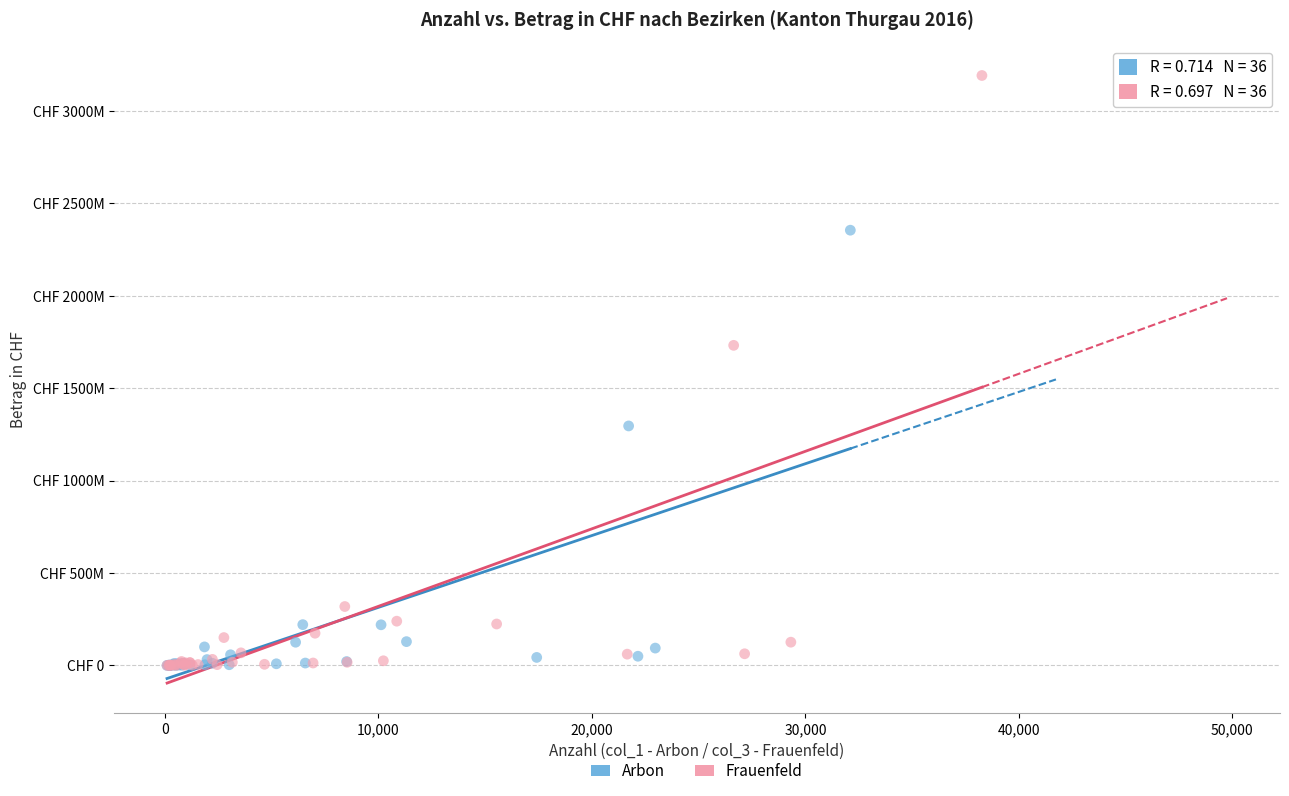

Which series has the largest Y range (max minus min)?

Frauenfeld